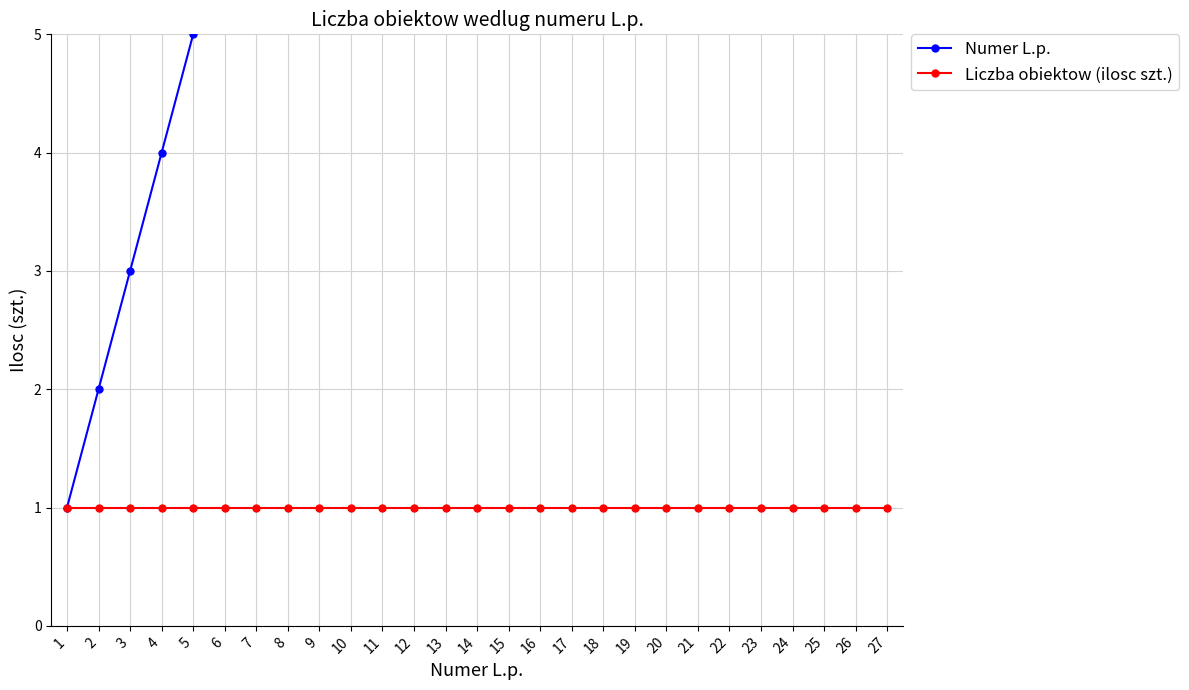

Reading left to right, extract all data points from this chart.

Numer L.p.: 1	2	3	4	5	6	7	8	9	10	11	12	13	14	15	16	17	18	19	20	21	22	23	24	25	26	27
Liczba obiektow (ilosc szt.): 1	1	1	1	1	1	1	1	1	1	1	1	1	1	1	1	1	1	1	1	1	1	1	1	1	1	1